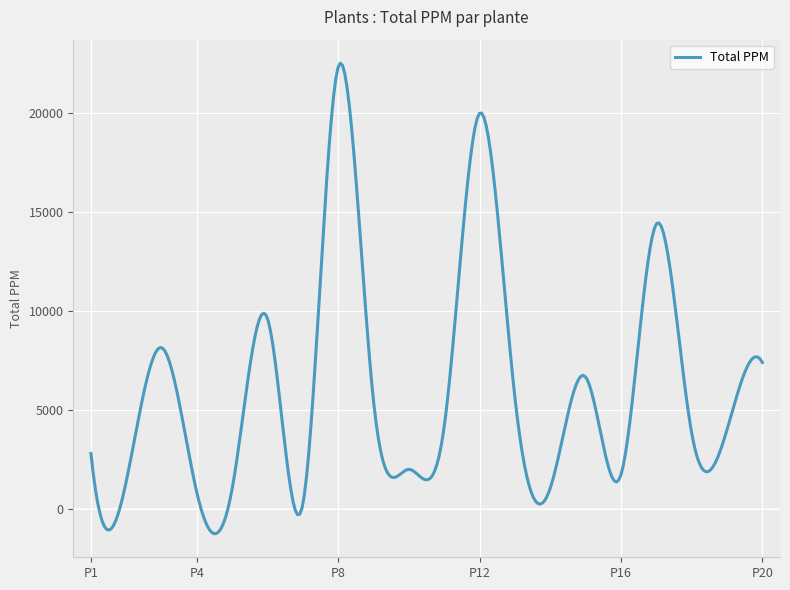

What is the minimum value shown in the chart?

-1254.7